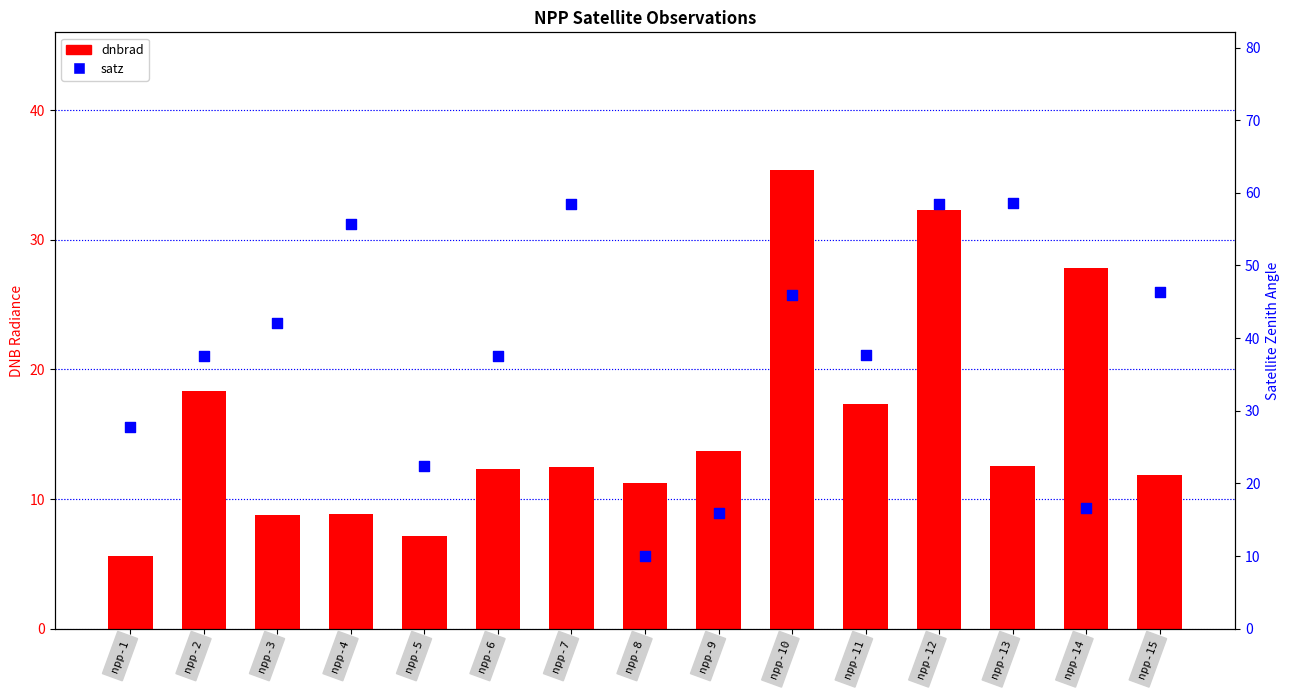

Which series has the widest spread of Y values?

satz